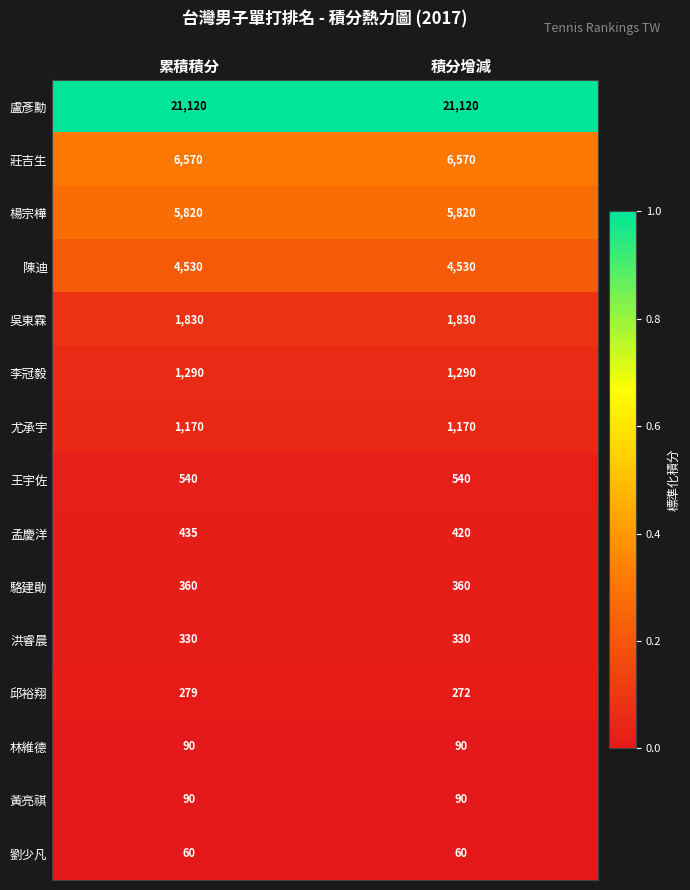

Reading left to right, list all the values displayed in this chart.

盧彥勳: 累積積分=21120	積分增減=21120
莊吉生: 累積積分=6570	積分增減=6570
楊宗樺: 累積積分=5820	積分增減=5820
陳迪: 累積積分=4530	積分增減=4530
吳東霖: 累積積分=1830	積分增減=1830
李冠毅: 累積積分=1290	積分增減=1290
尤承宇: 累積積分=1170	積分增減=1170
王宇佐: 累積積分=540	積分增減=540
孟慶洋: 累積積分=435	積分增減=420
駱建勛: 累積積分=360	積分增減=360
洪睿晨: 累積積分=330	積分增減=330
邱裕翔: 累積積分=279	積分增減=272
林維德: 累積積分=90	積分增減=90
黃亮祺: 累積積分=90	積分增減=90
劉少凡: 累積積分=60	積分增減=60